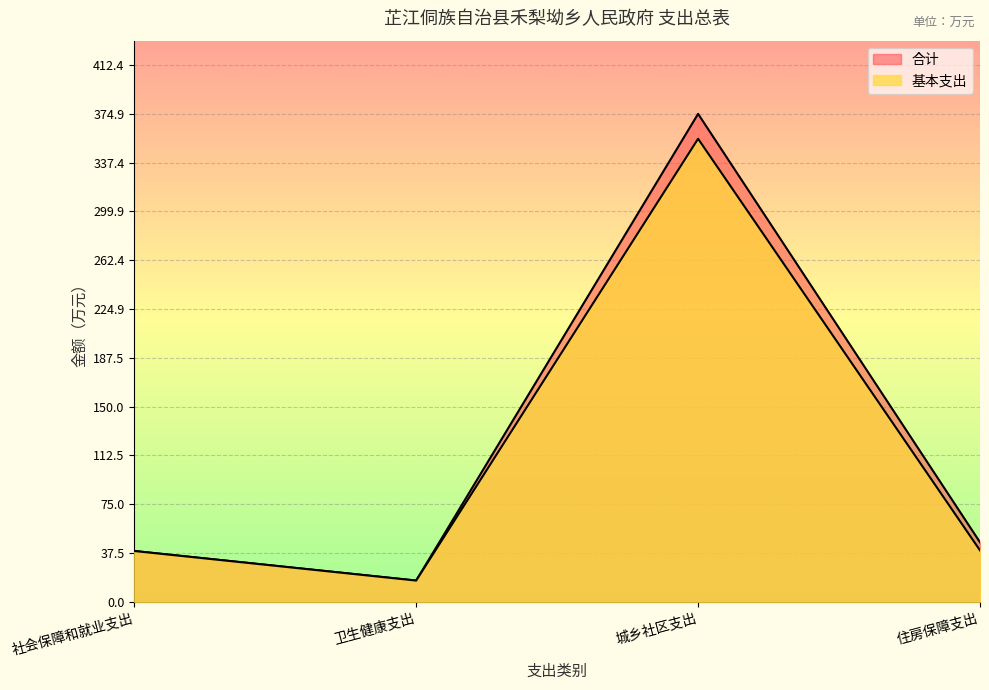

Which series has the largest range (max minus min)?

合计